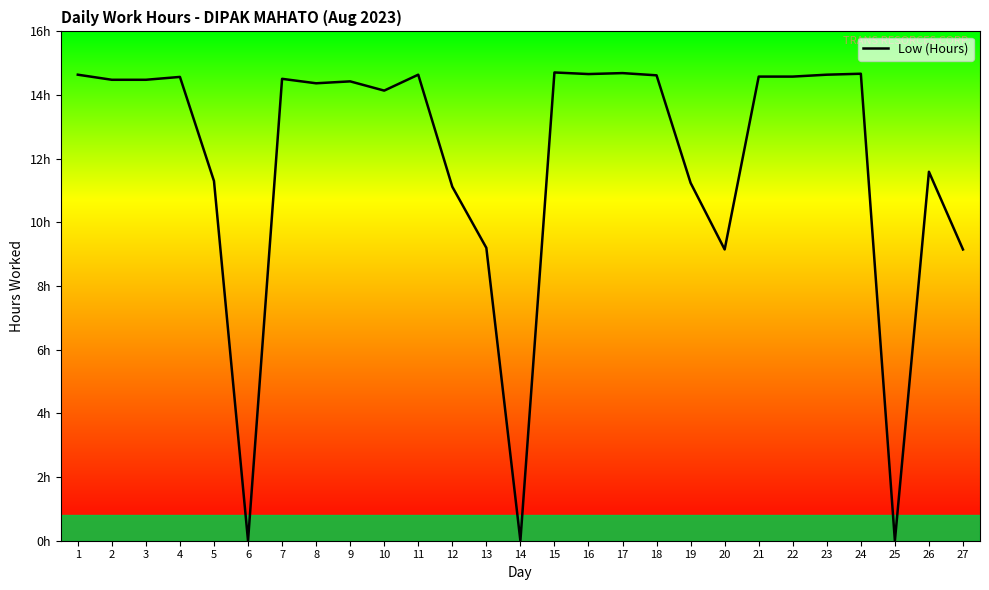

Does the chart display data point markers on the line(s)?

No